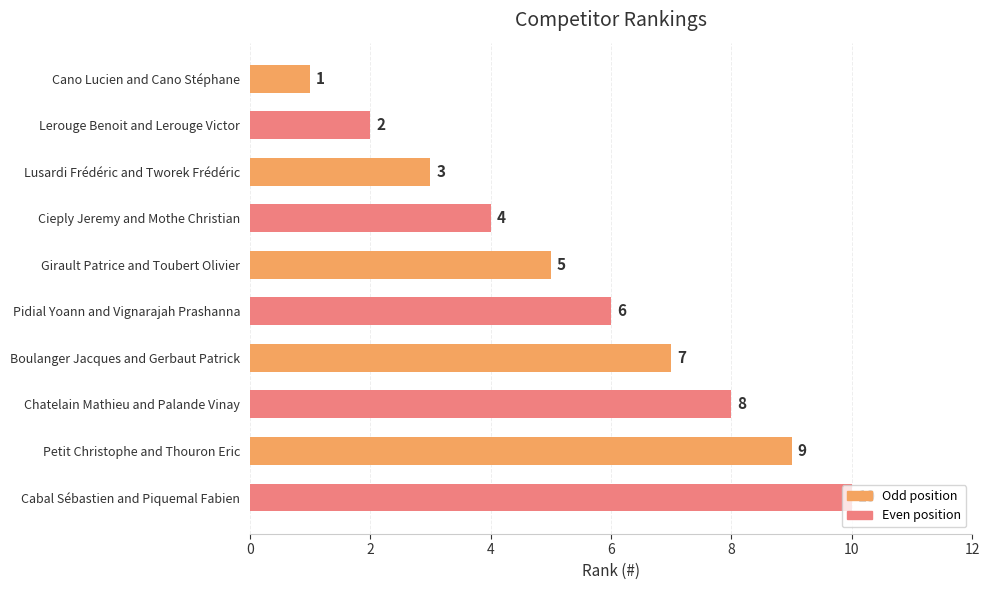

How many bars are there in total?

10